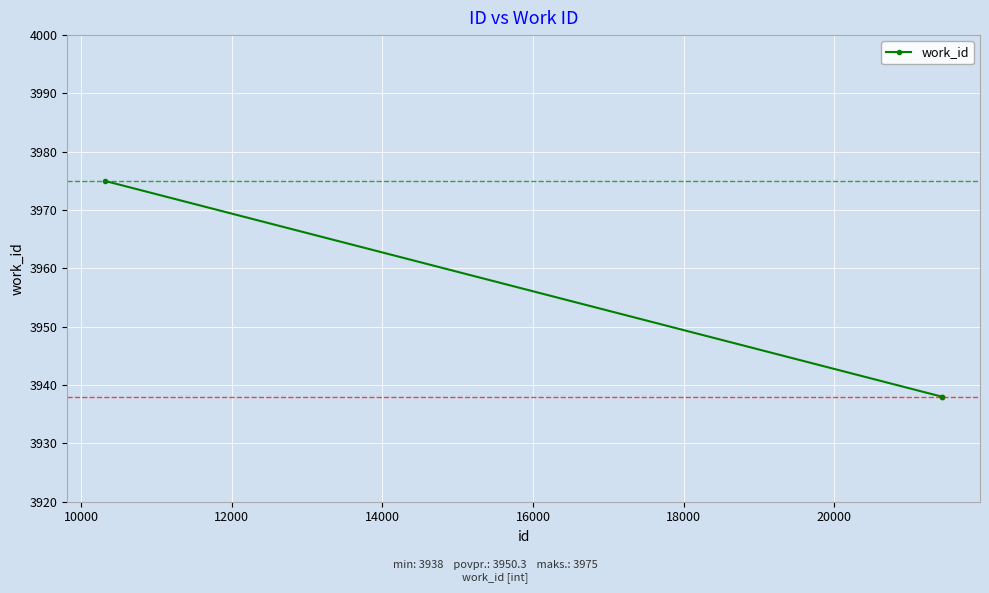

What is the difference between the maximum and second lowest values?

37